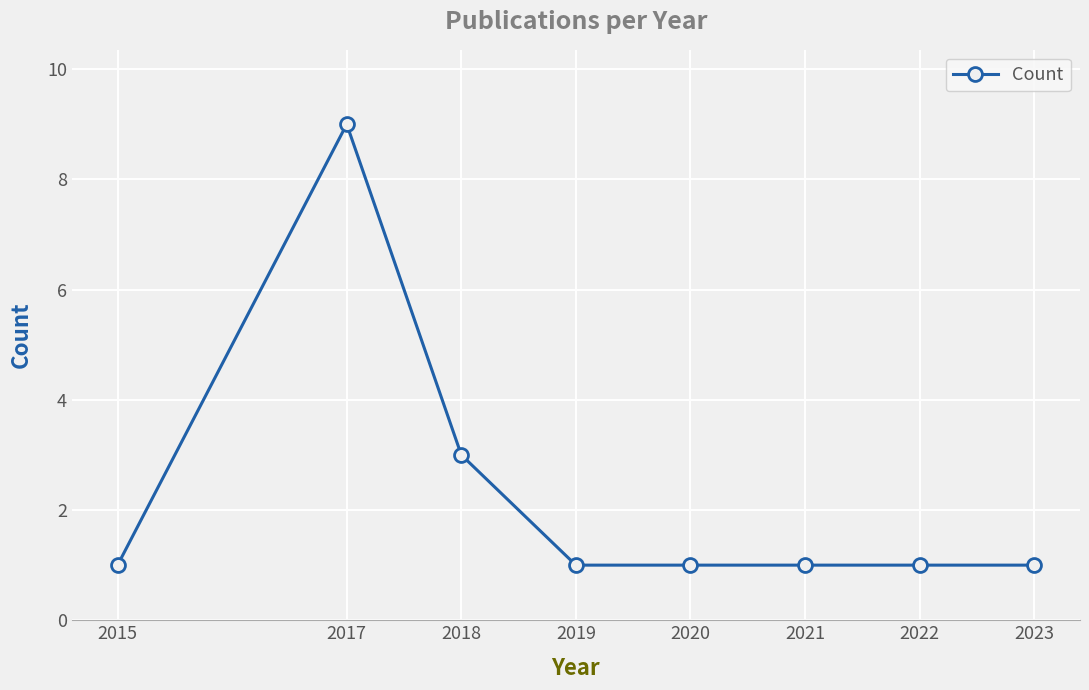

Count the number of categories in the chart.

8